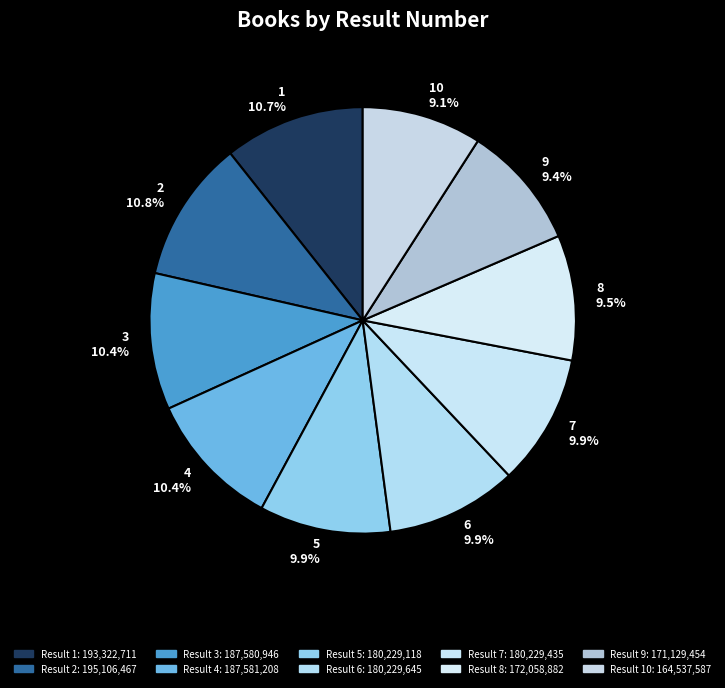

Does any single category account for the majority?

No